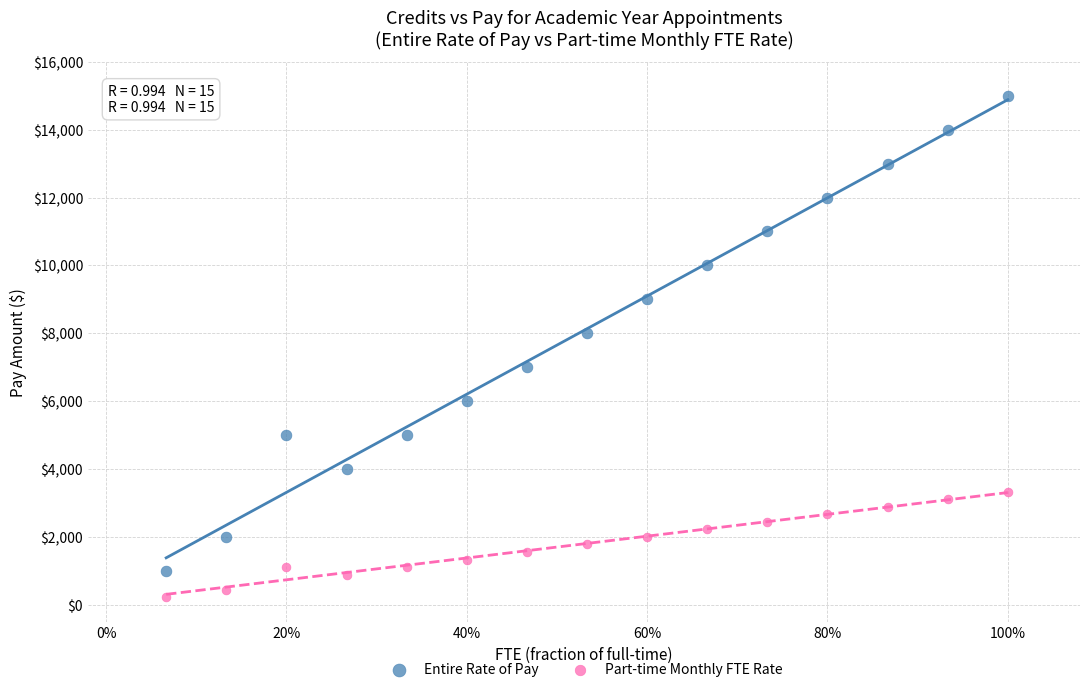

Which series has the widest spread of Y values?

Entire Rate of Pay